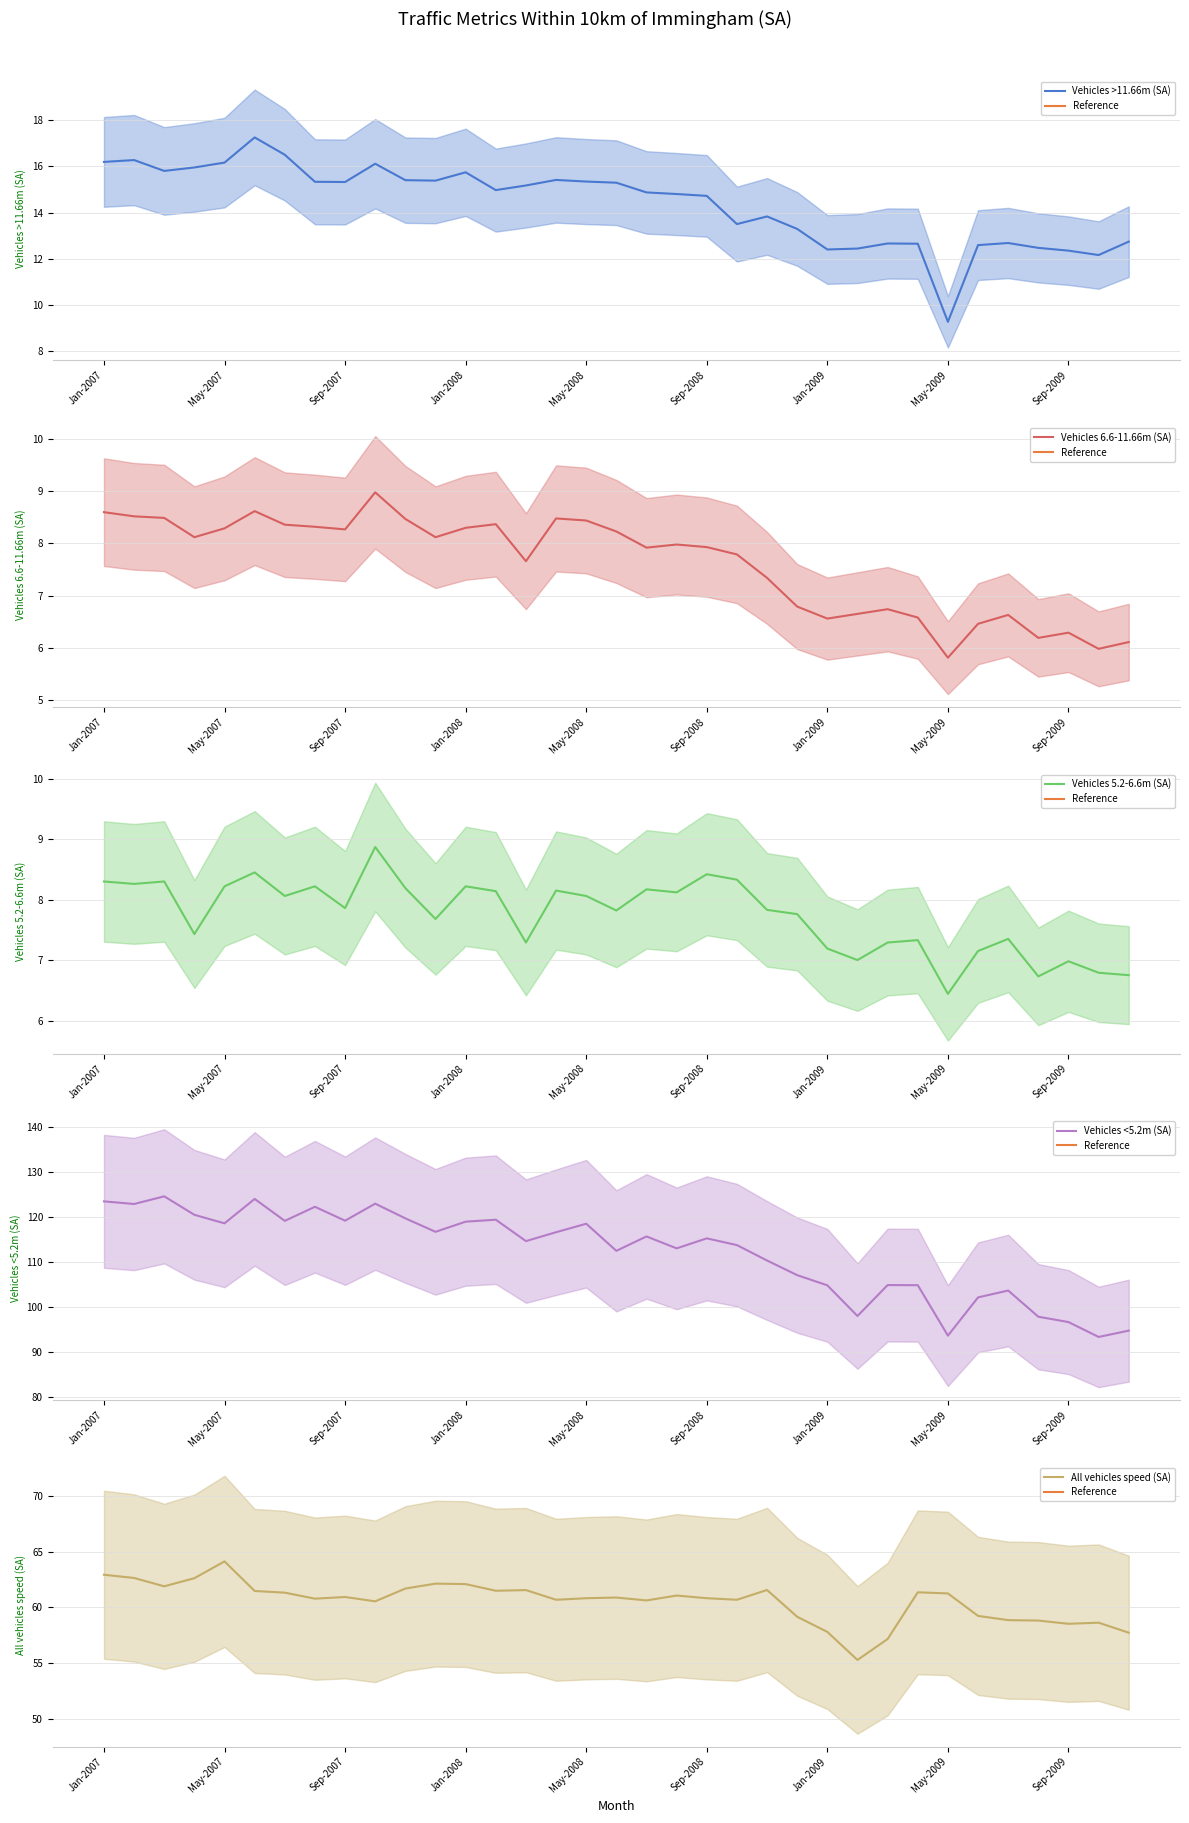

Count the number of categories in the chart.

35